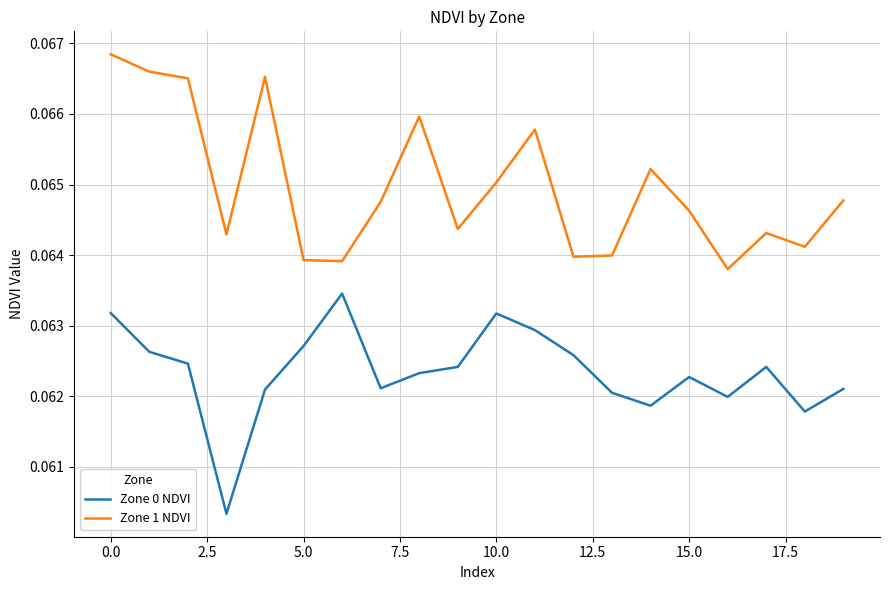

Rank the series by their average value, from lowest to highest.

Zone 0 NDVI, Zone 1 NDVI